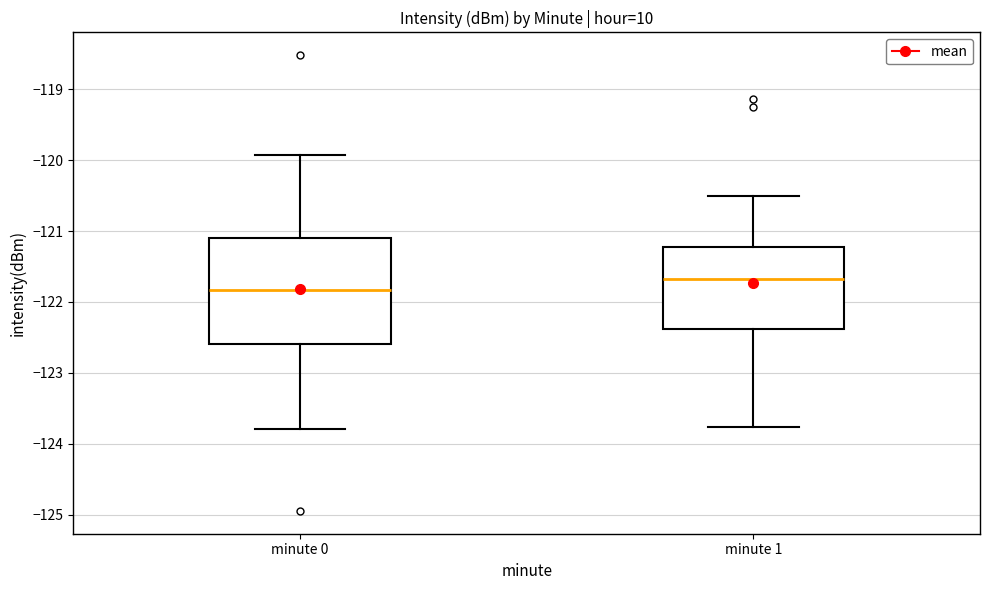

Reading left to right, read every box against the y-axis: the position of its median line, the range the box covers, and the ends of its whiskers. The values are not printed on the chart, so give them approximately, as read against the axis.

minute 0: median -121.8, box -122.6 to -121.1, whiskers -123.8 to -119.9
minute 1: median -121.7, box -122.4 to -121.2, whiskers -123.8 to -120.5